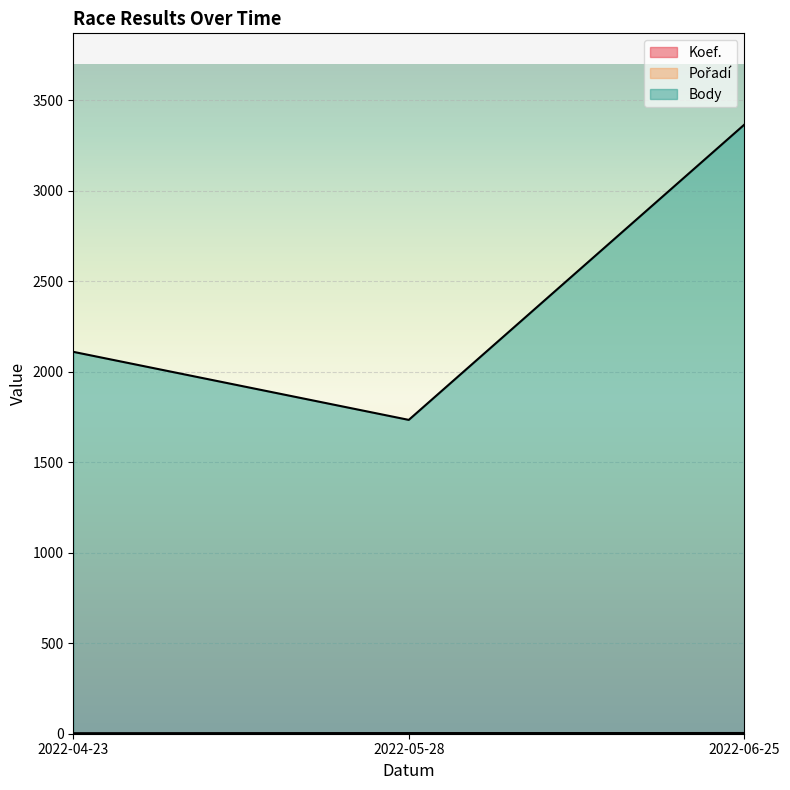

Which series has the largest range (max minus min)?

Body